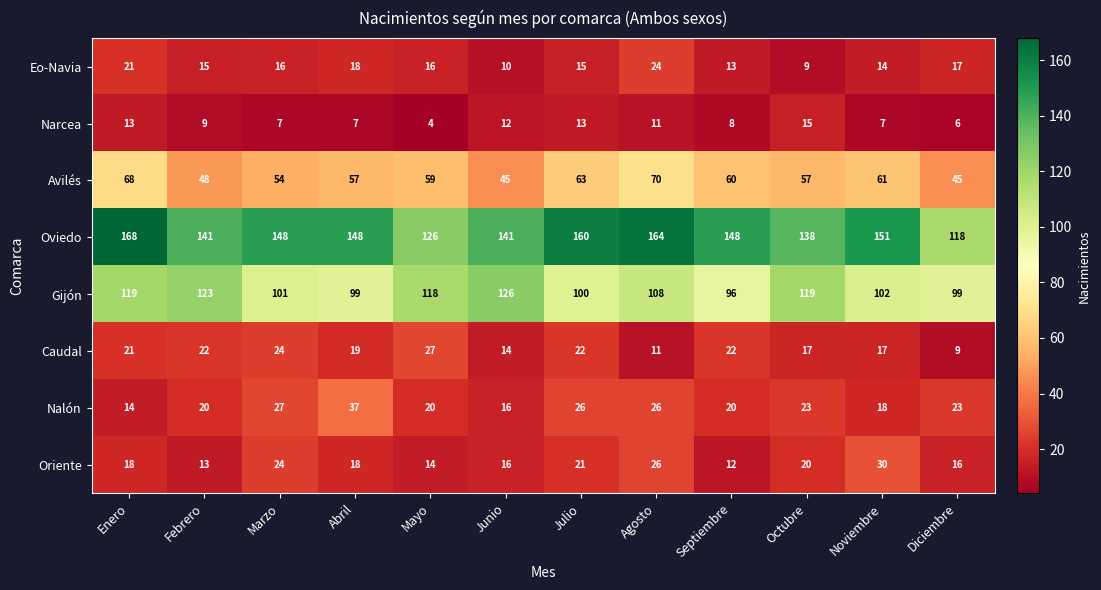

The value of Gijón at Enero is 119. True or false?

True